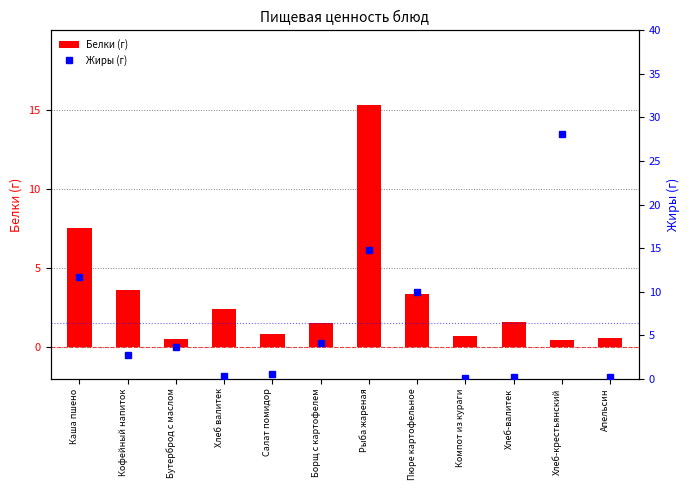

Which category has the lowest value in the Белки (г) series?

Хлеб-крестьянский